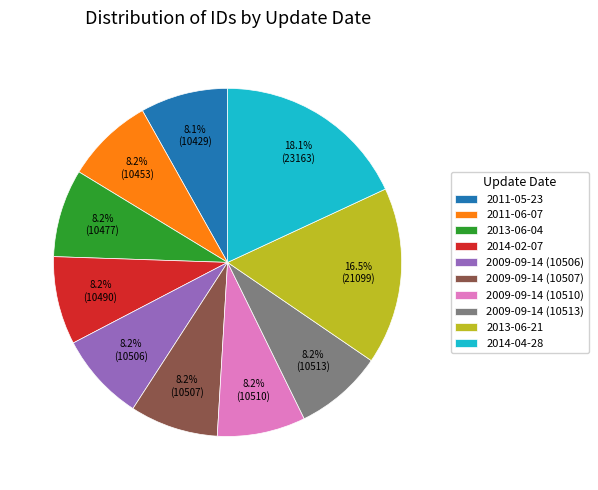

Does 2009-09-14 (10507) account for over 50% of the chart?

No